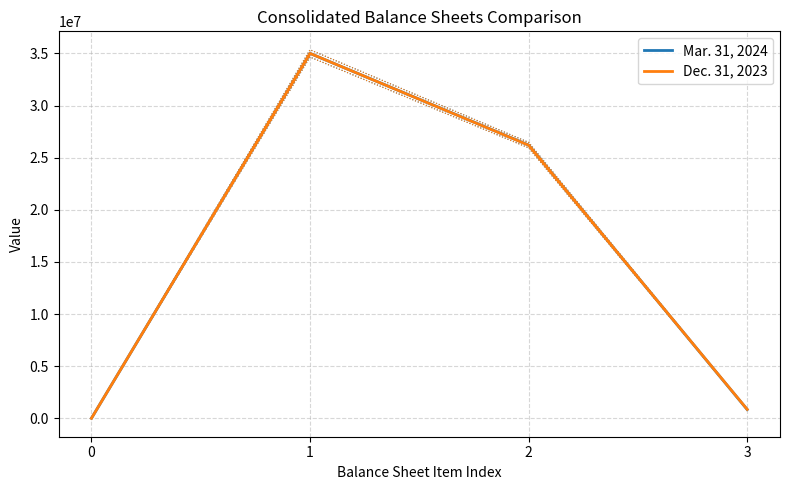

At how many categories does at least one series exceed 13924126?

2